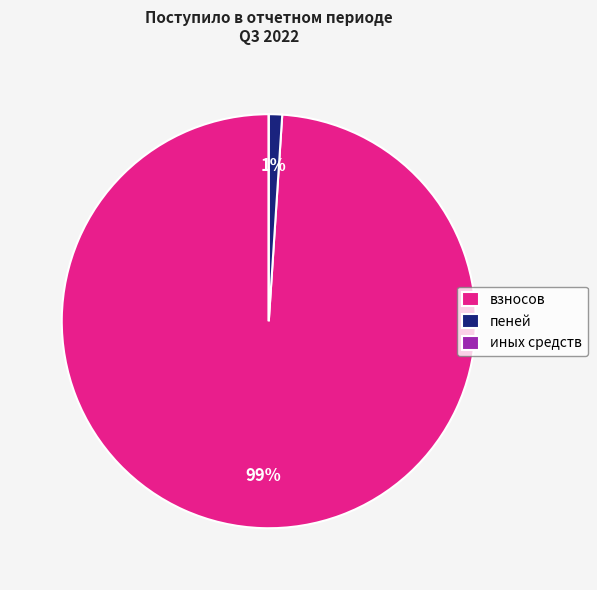

Combined, do взносов and пеней account for over 50%?

Yes